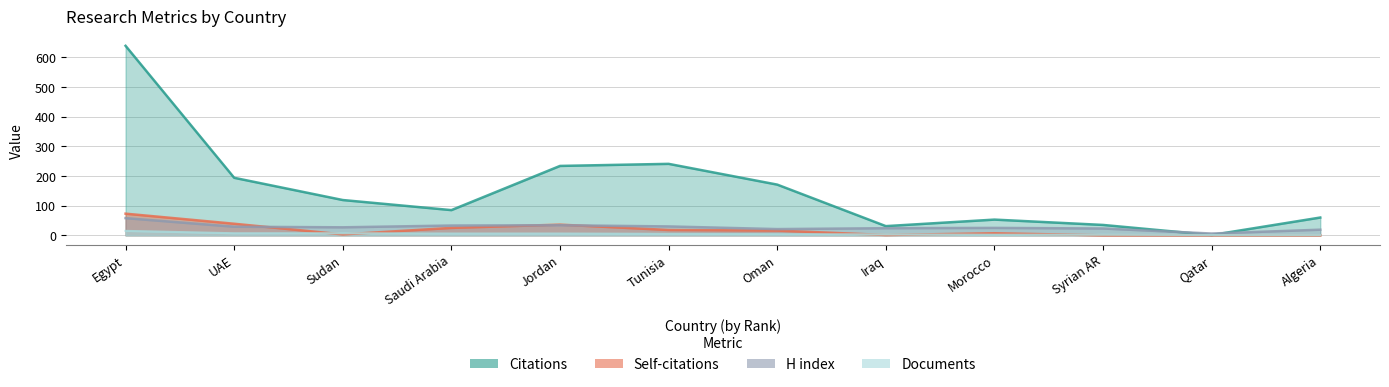

How many lines are shown in the chart?

4